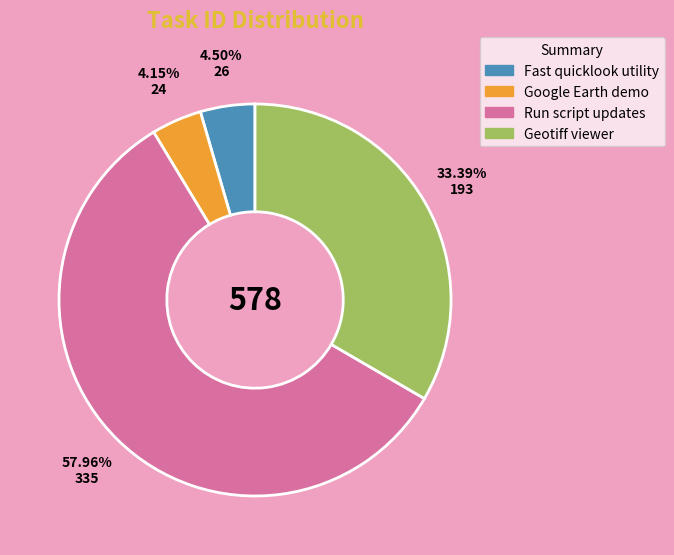

Count the number of slices in the pie.

4